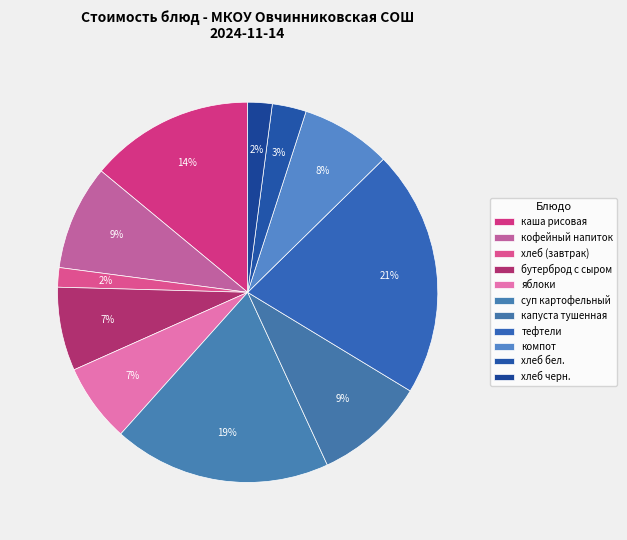

Rank the categories by value from highest to lowest.

тефтели, суп картофельный, каша рисовая, капуста тушенная, кофейный напиток, компот, бутерброд с сыром, яблоки, хлеб бел., хлеб черн., хлеб (завтрак)